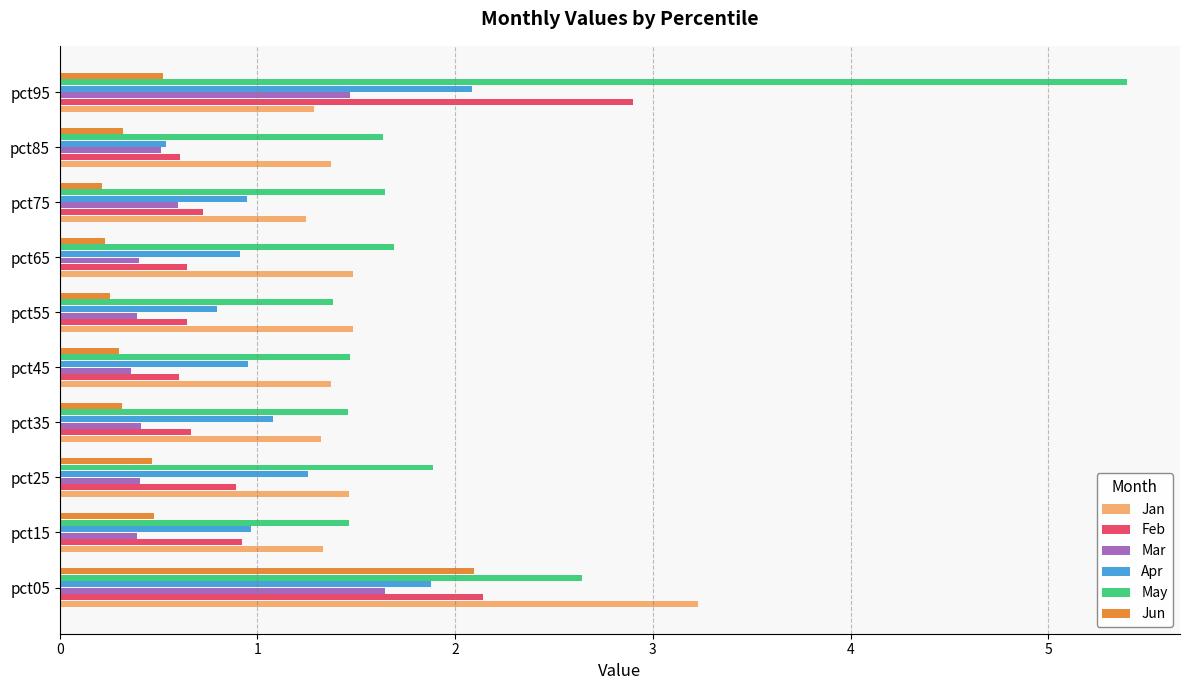

Is the value of Apr at pct05 greater than the value of Mar at pct65?

Yes